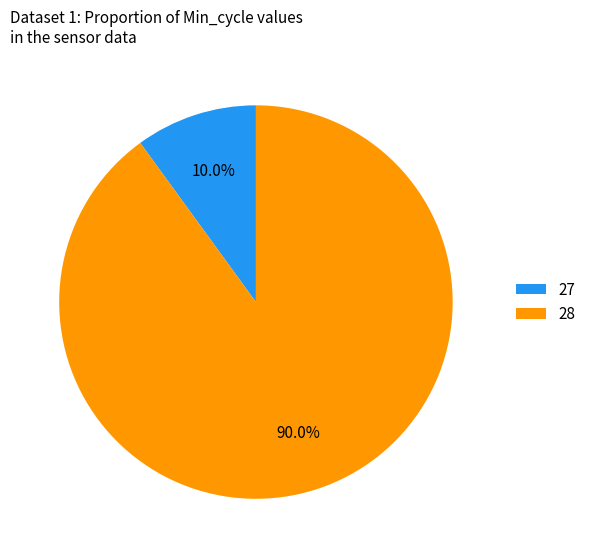

Which category has the smallest portion of the pie?

27